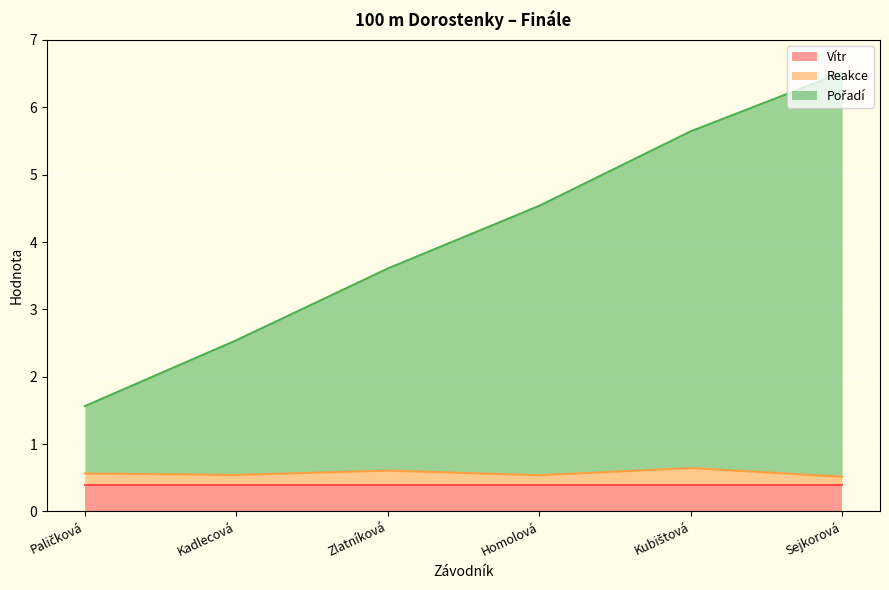

Rank the categories by Reakce value from lowest to highest.

Sejkorová, Homolová, Kadlecová, Paličková, Zlatníková, Kubištová